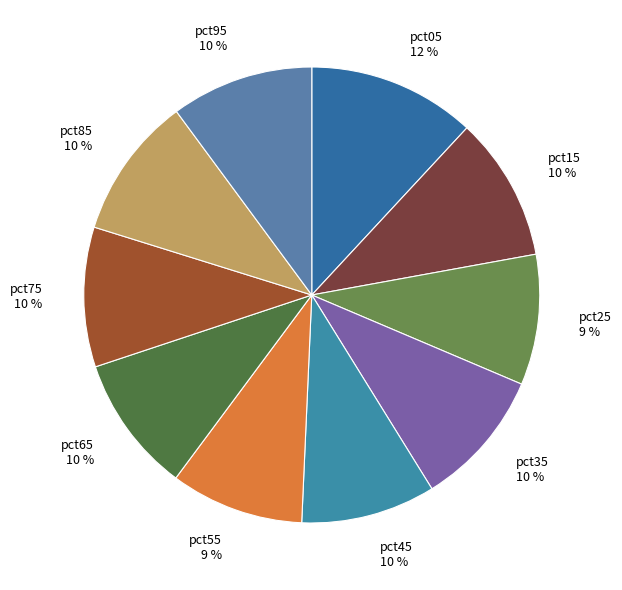

Is the sum of pct85 and pct25 greater than half?

No